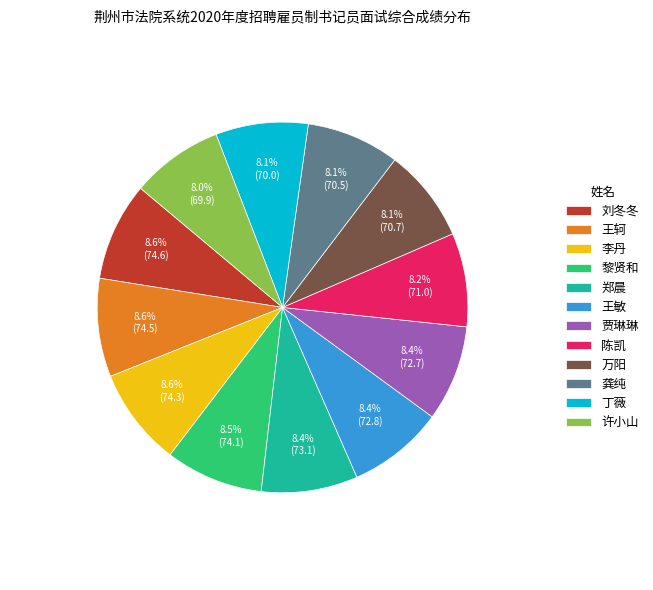

To the nearest percent, what is the combined percentage of 万阳 and 刘冬冬?

17%